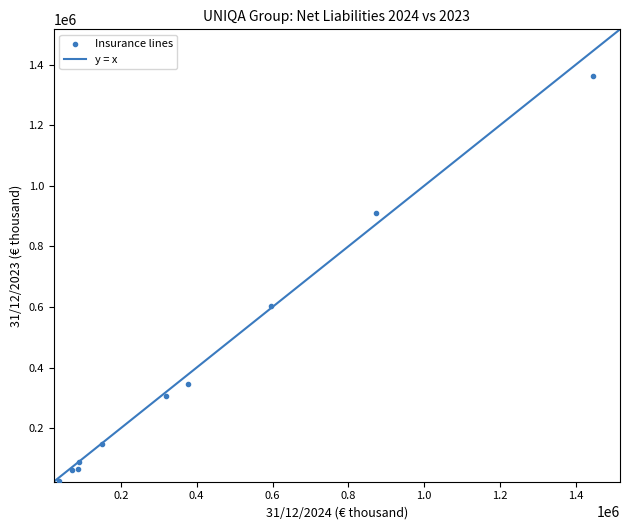

What is the range of Y values (max minus min)?

1337169